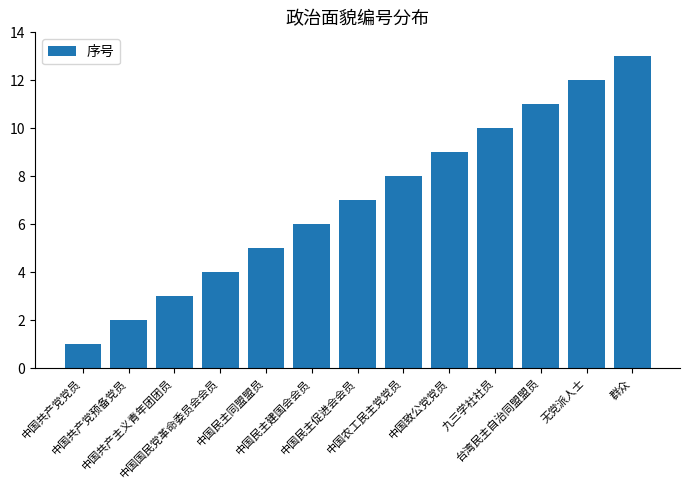

How many values are below 7?

6